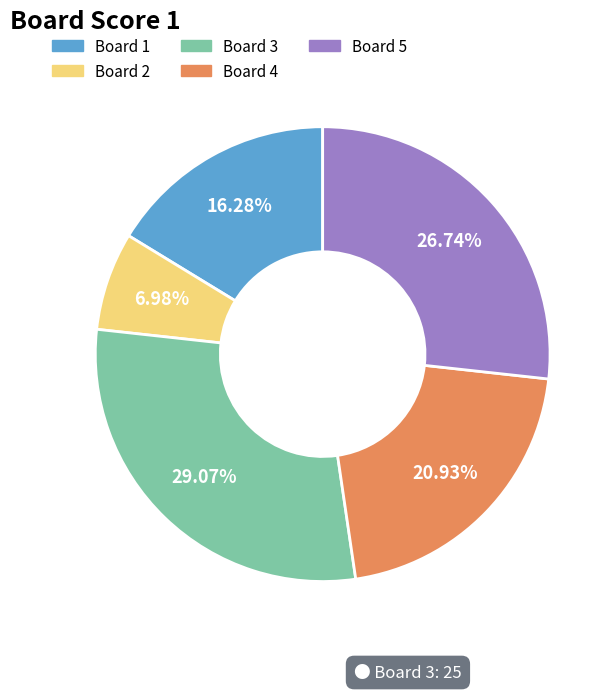

Is there a majority slice in this chart?

No